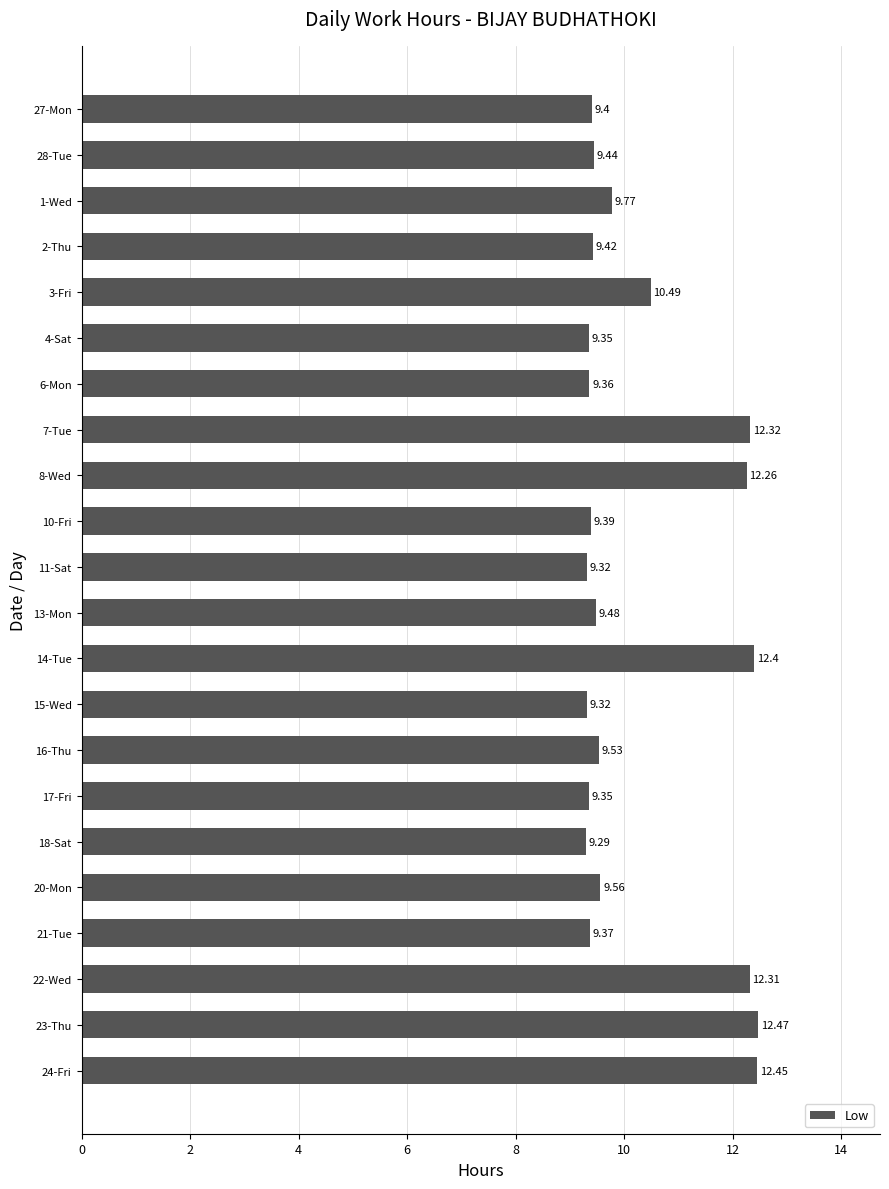

What is the sum of all values?

226.1